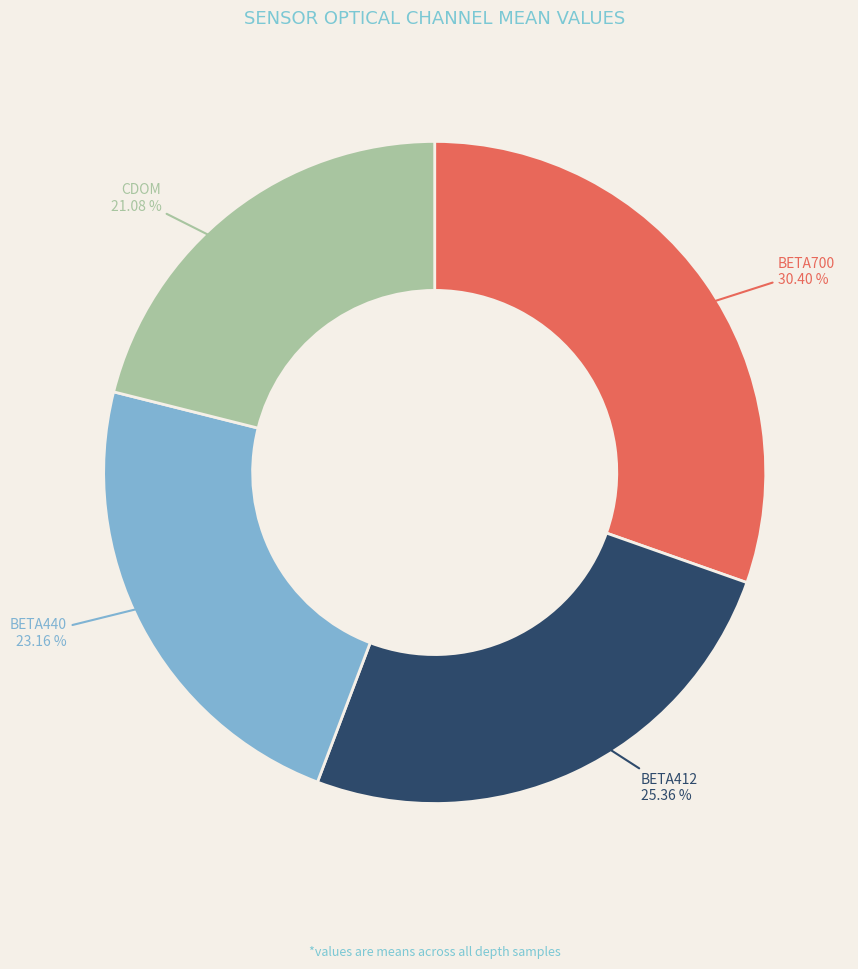

How many segments does this pie chart have?

4